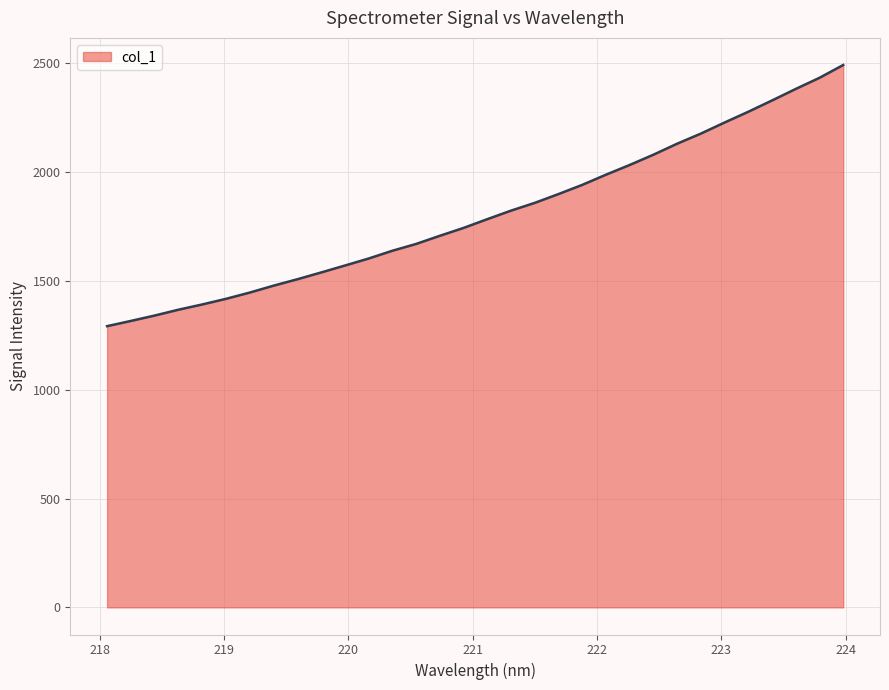

What is the maximum value shown in the chart?

2491.9